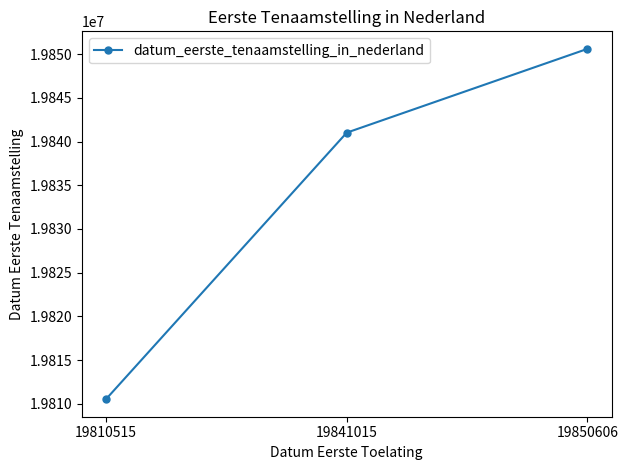

Count the values in the range 19810515 to 19850606.

3